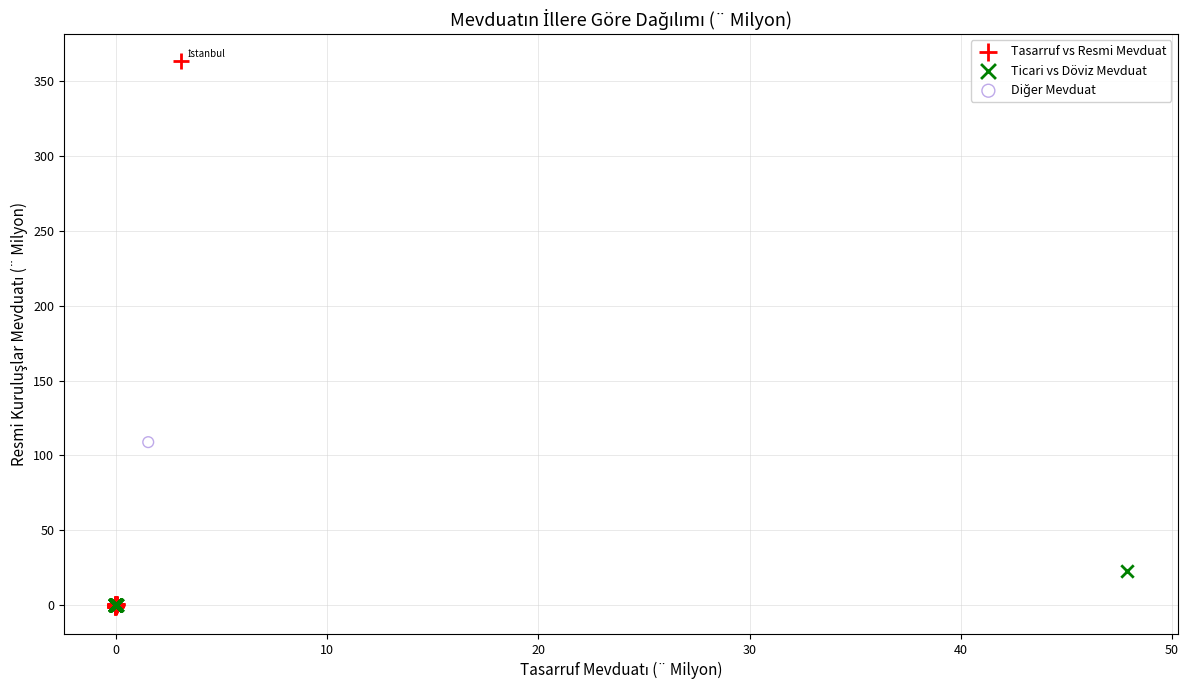

Which series reaches the maximum Y coordinate?

Tasarruf vs Resmi Mevduat